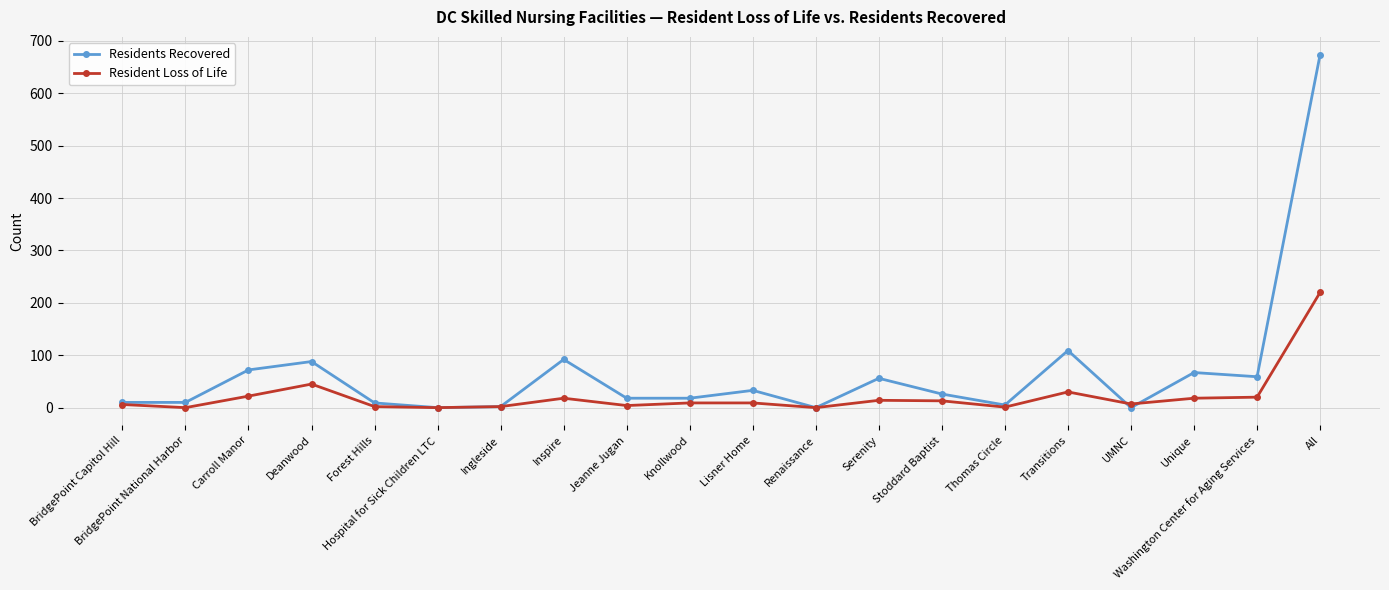

At which category does the chart reach its peak across all series?

All